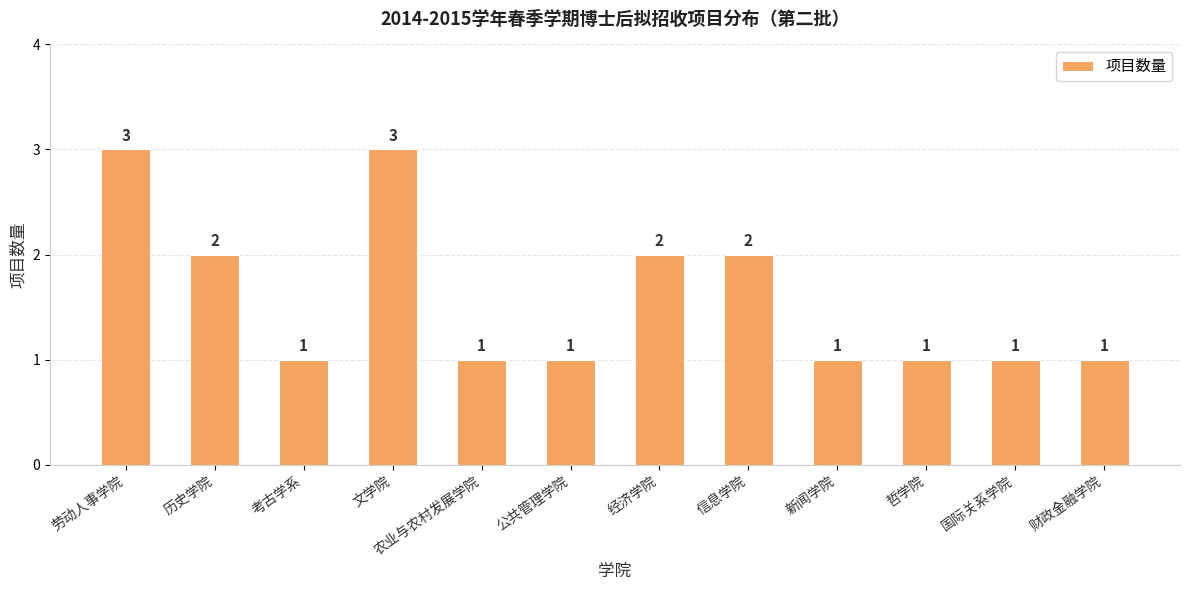

How many data points are above 1?

5